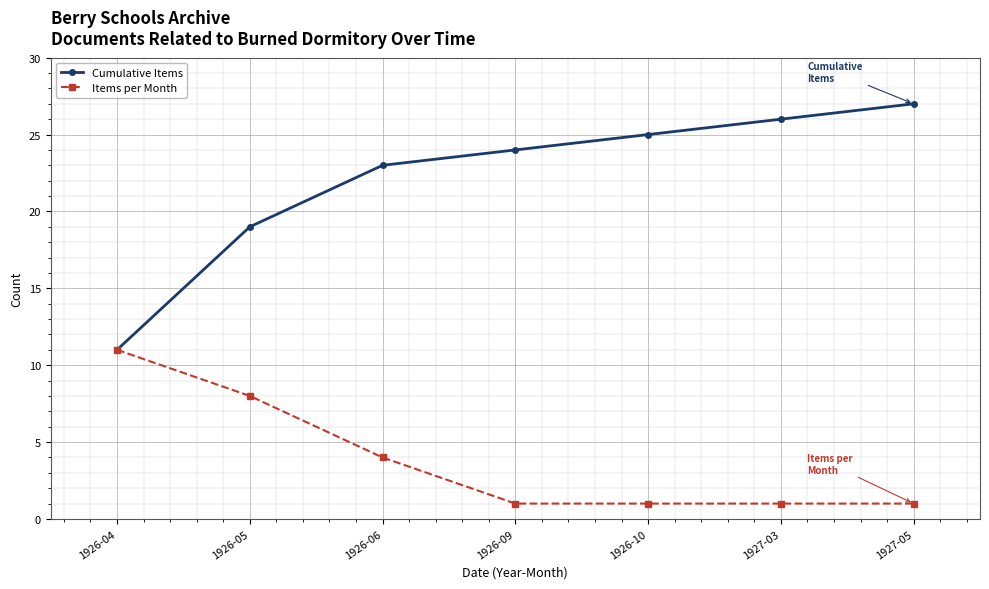

Which series has the largest total across all categories?

Cumulative Items